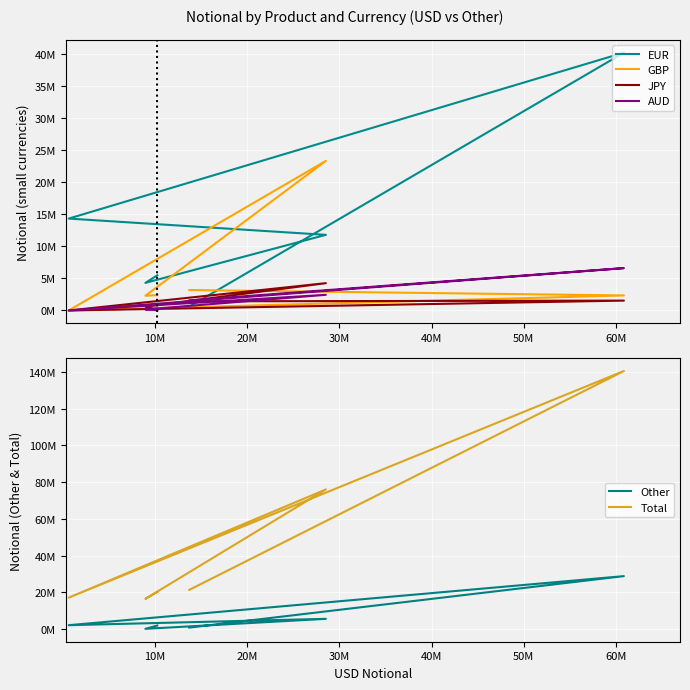

Which series ends up on top after the final intersection of Other and GBP?

GBP